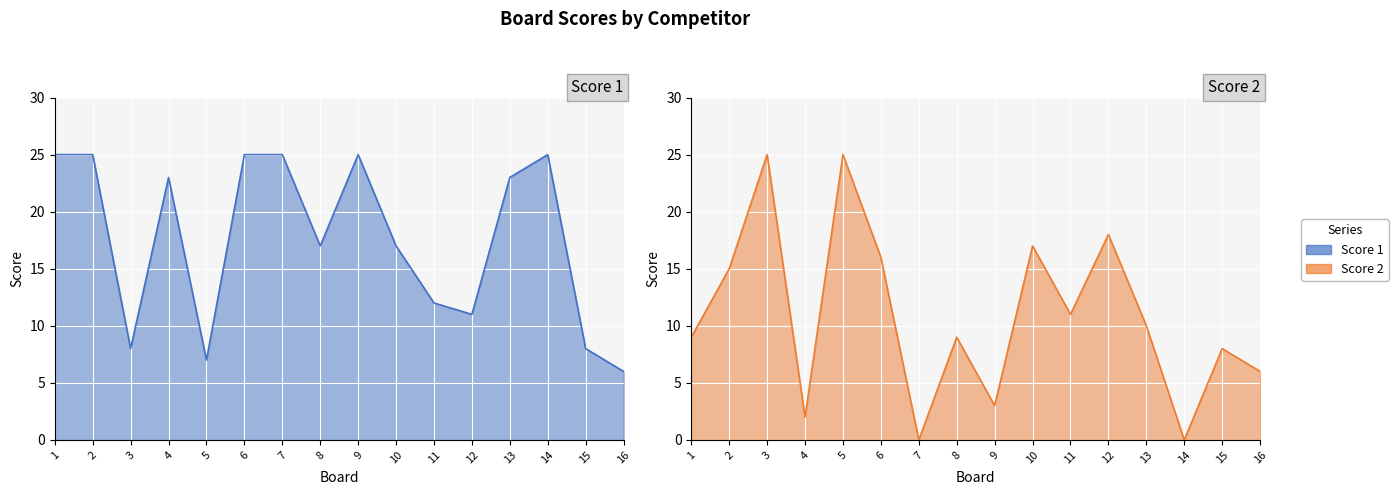

What is the average value of the Score 2 series?

11